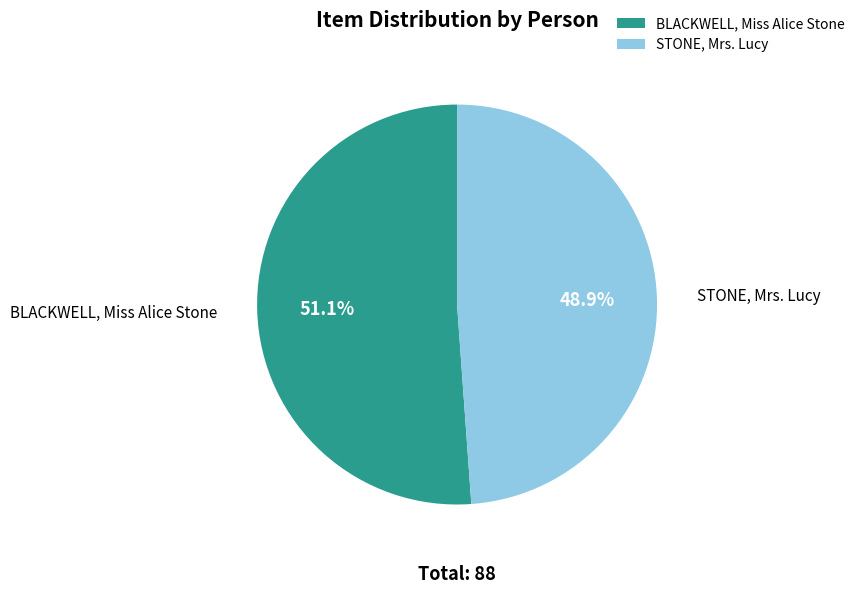

What is the smallest slice in the pie chart?

STONE, Mrs. Lucy